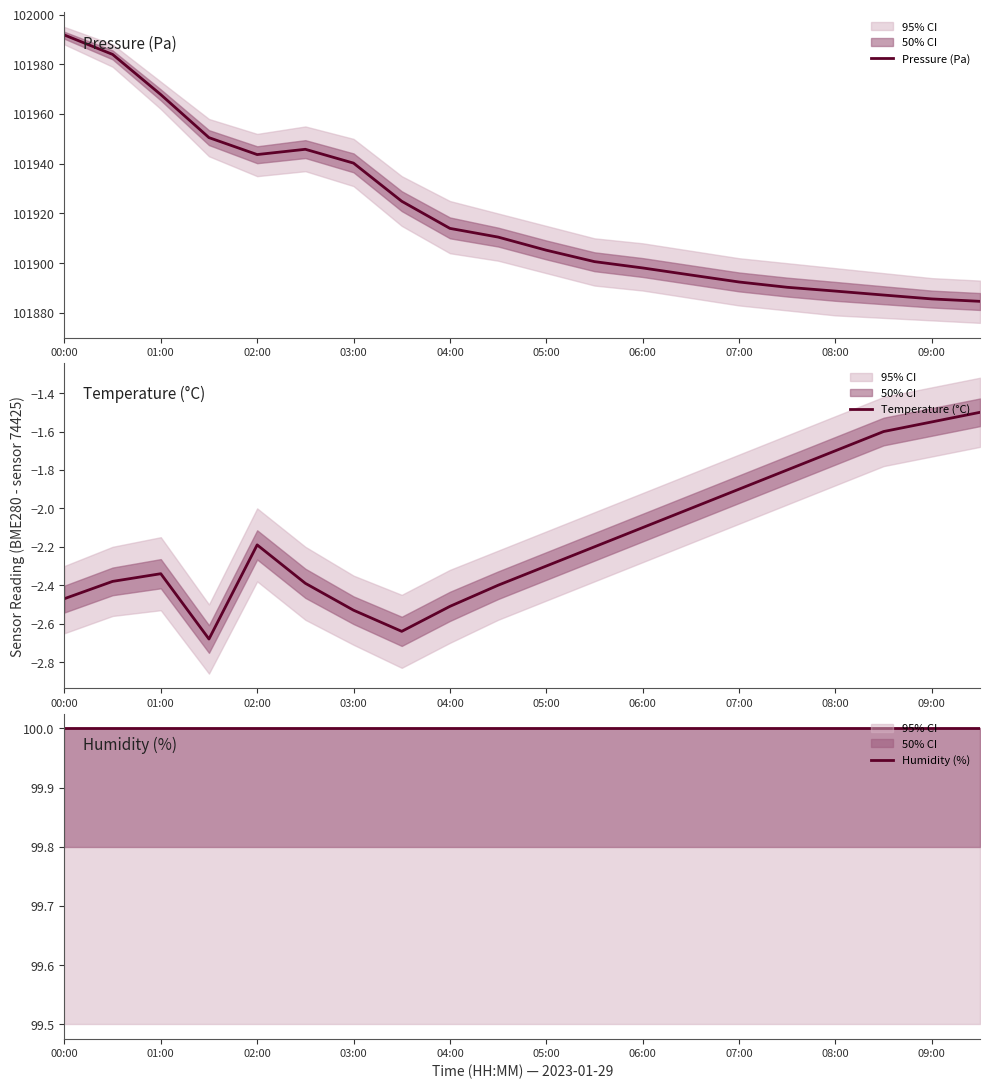

What are all the series names shown in the legend?

Pressure (Pa), Temperature (°C), Humidity (%)